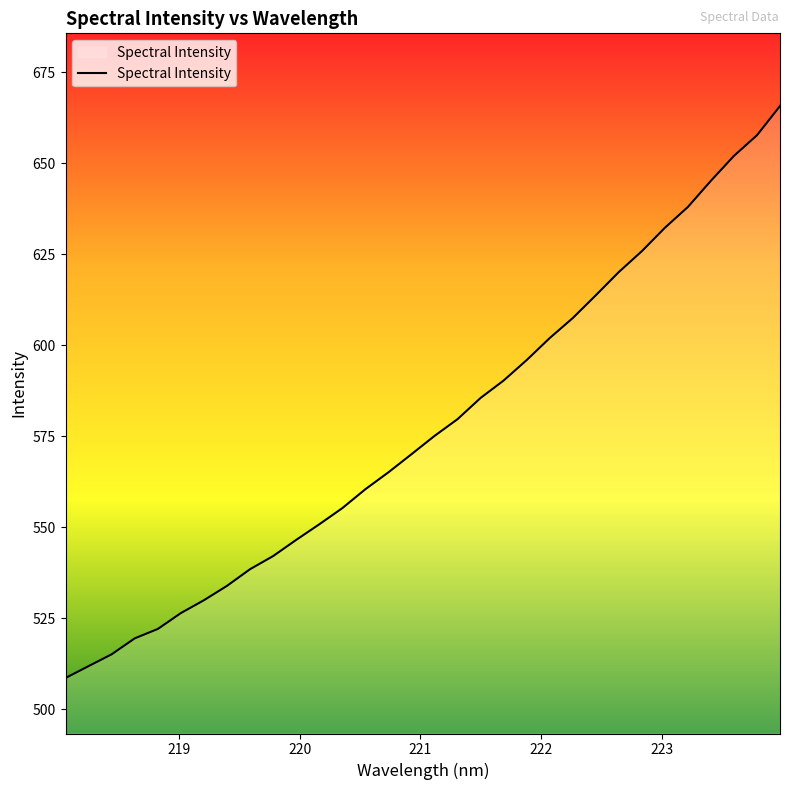

What is the greatest value displayed?

665.7